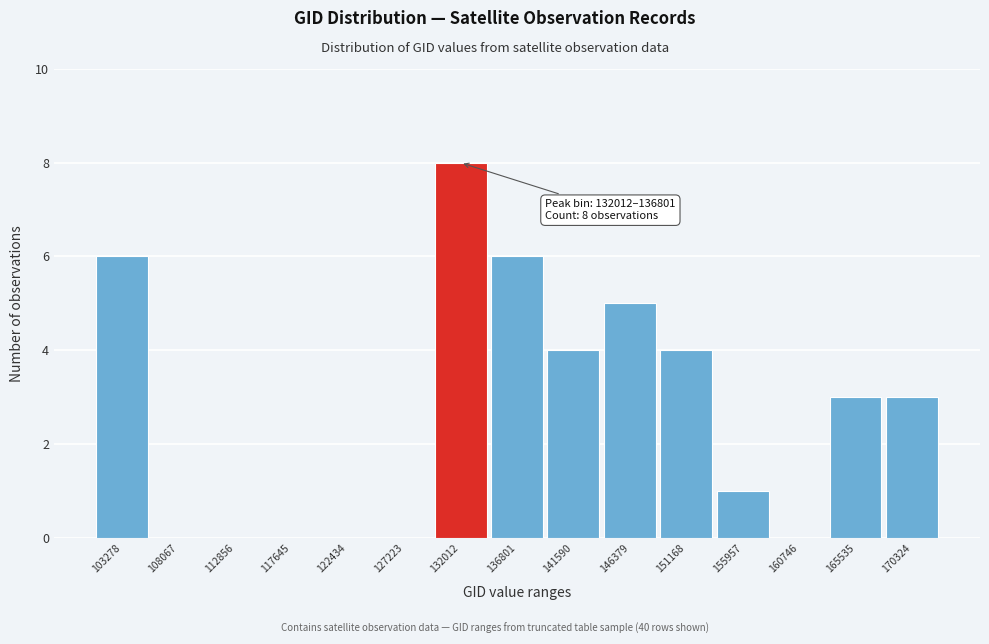

Reading left to right, list all the values displayed in this chart.

103278=6	108067=0	112856=0	117645=0	122434=0	127223=0	132012=8	136801=6	141590=4	146379=5	151168=4	155957=1	160746=0	165535=3	170324=3